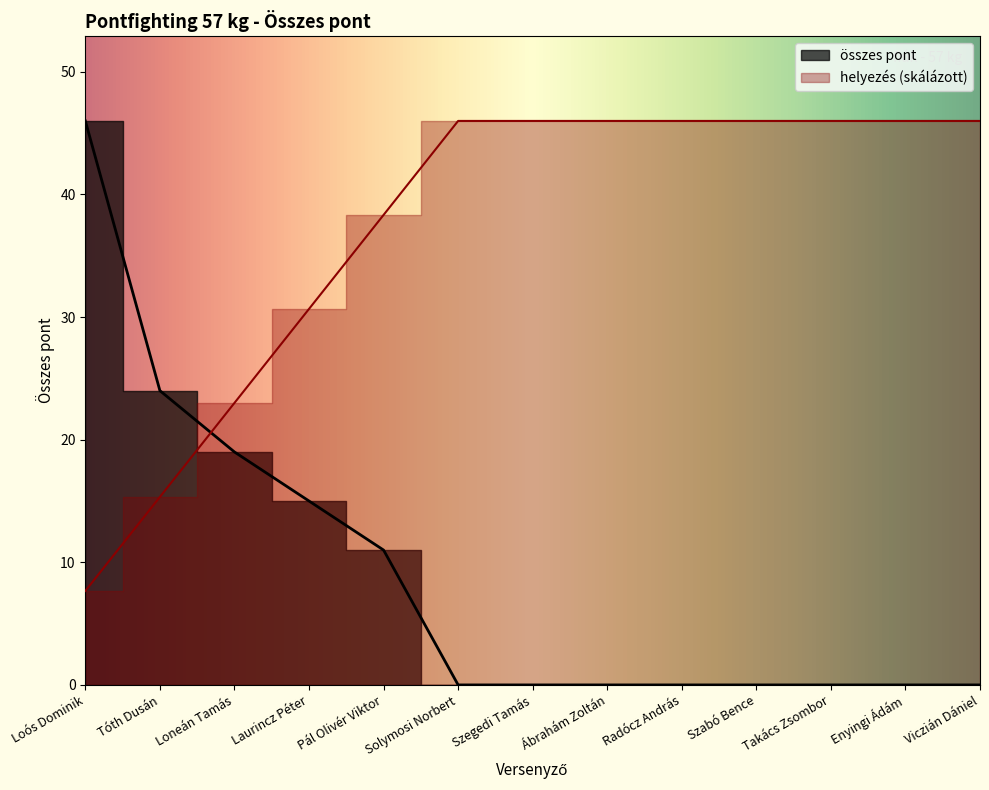

How many times do helyezés and összes pont cross each other?

1